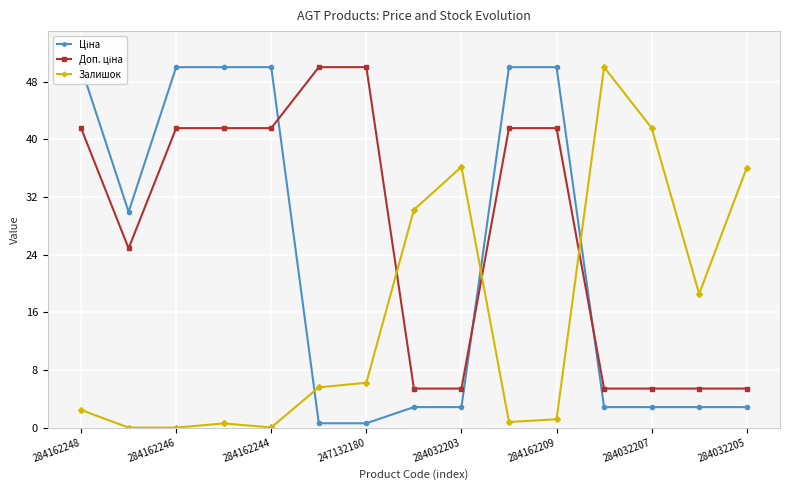

At 11, list the series in order from largest to smallest.

Залишок, Доп. ціна, Ціна